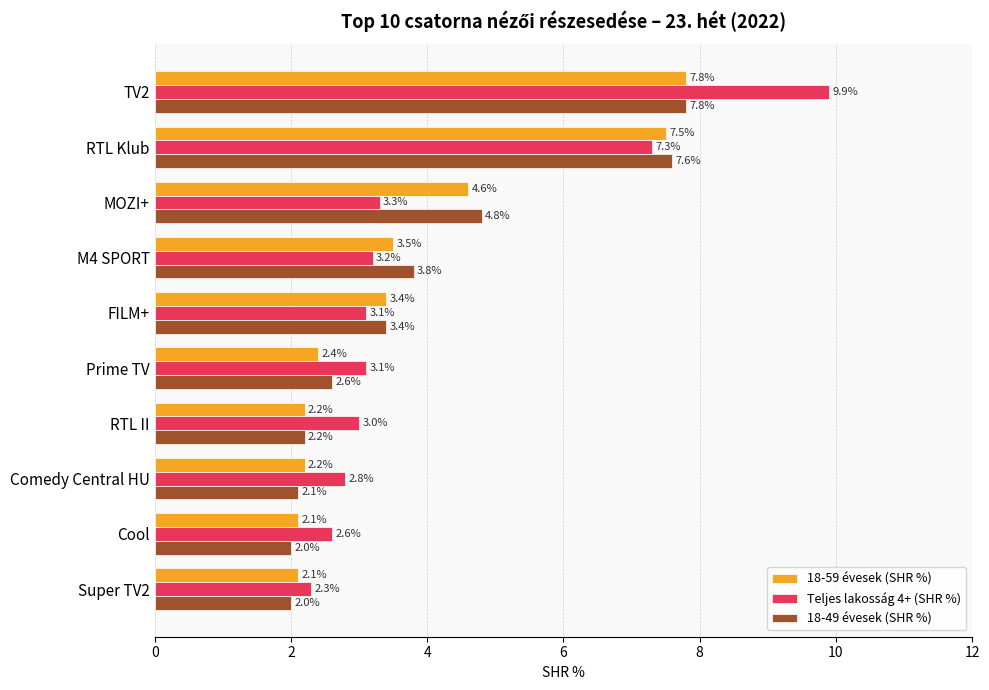

At which category is the sum across all series the highest?

TV2